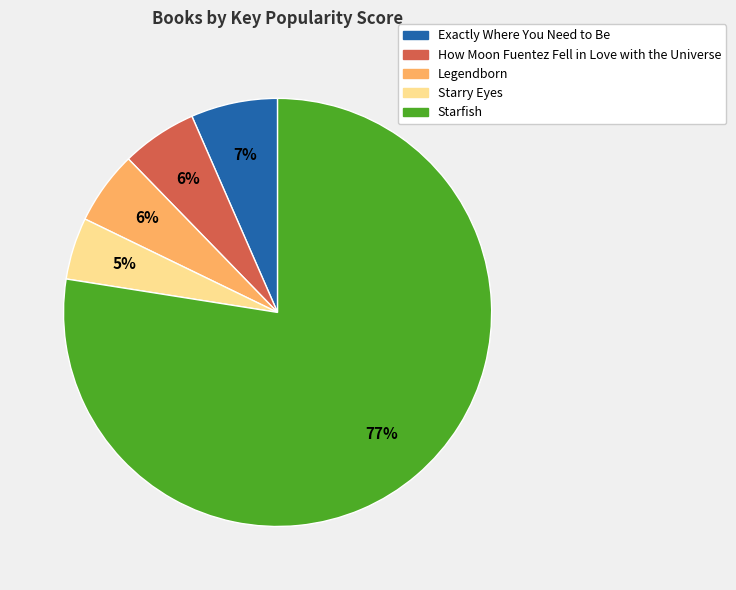

What is the smallest slice in the pie chart?

Starry Eyes